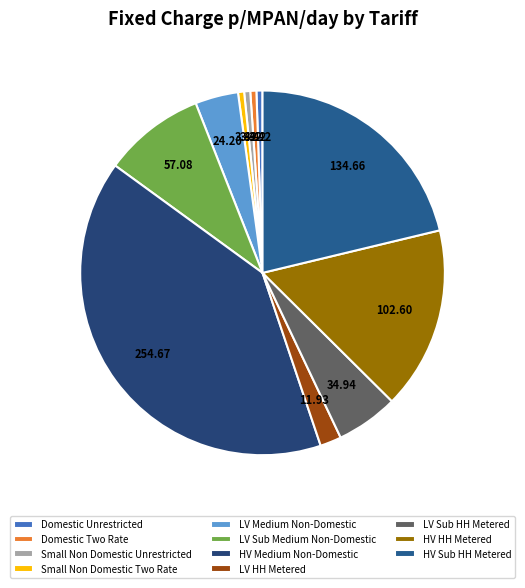

Is the sum of HV Medium Non-Domestic and LV HH Metered greater than half?

No